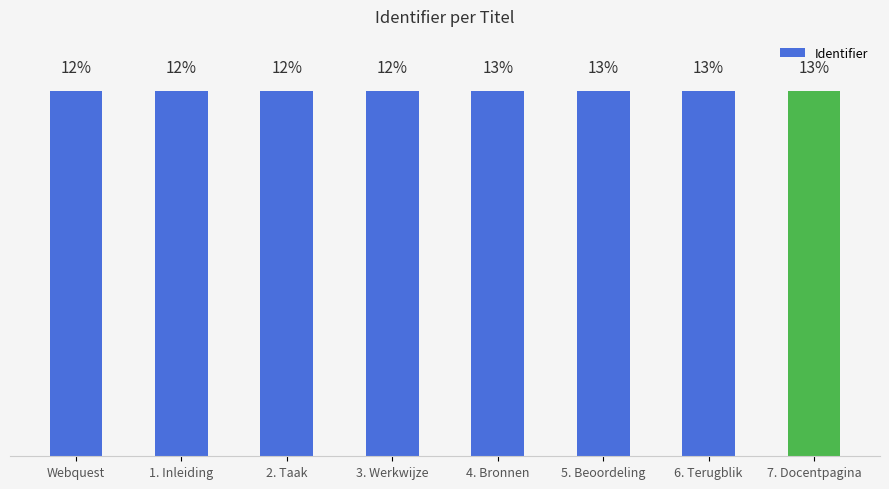

Is it true that the value at 4. Bronnen is 20.5?

False